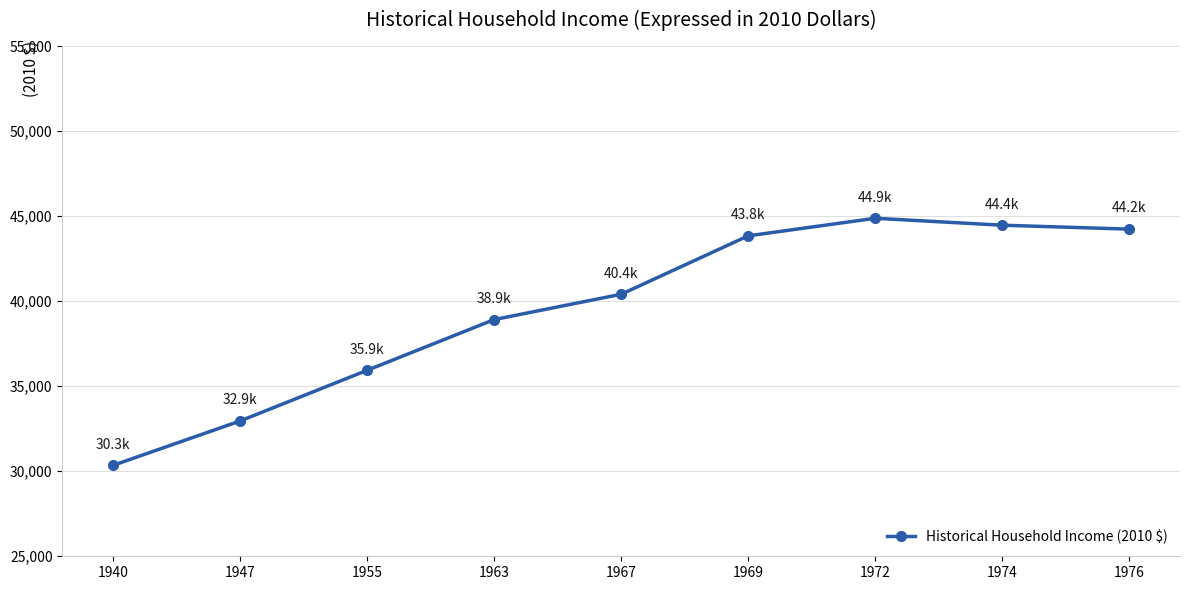

How many interior local peaks (higher than both neighbors) does the data have?

1